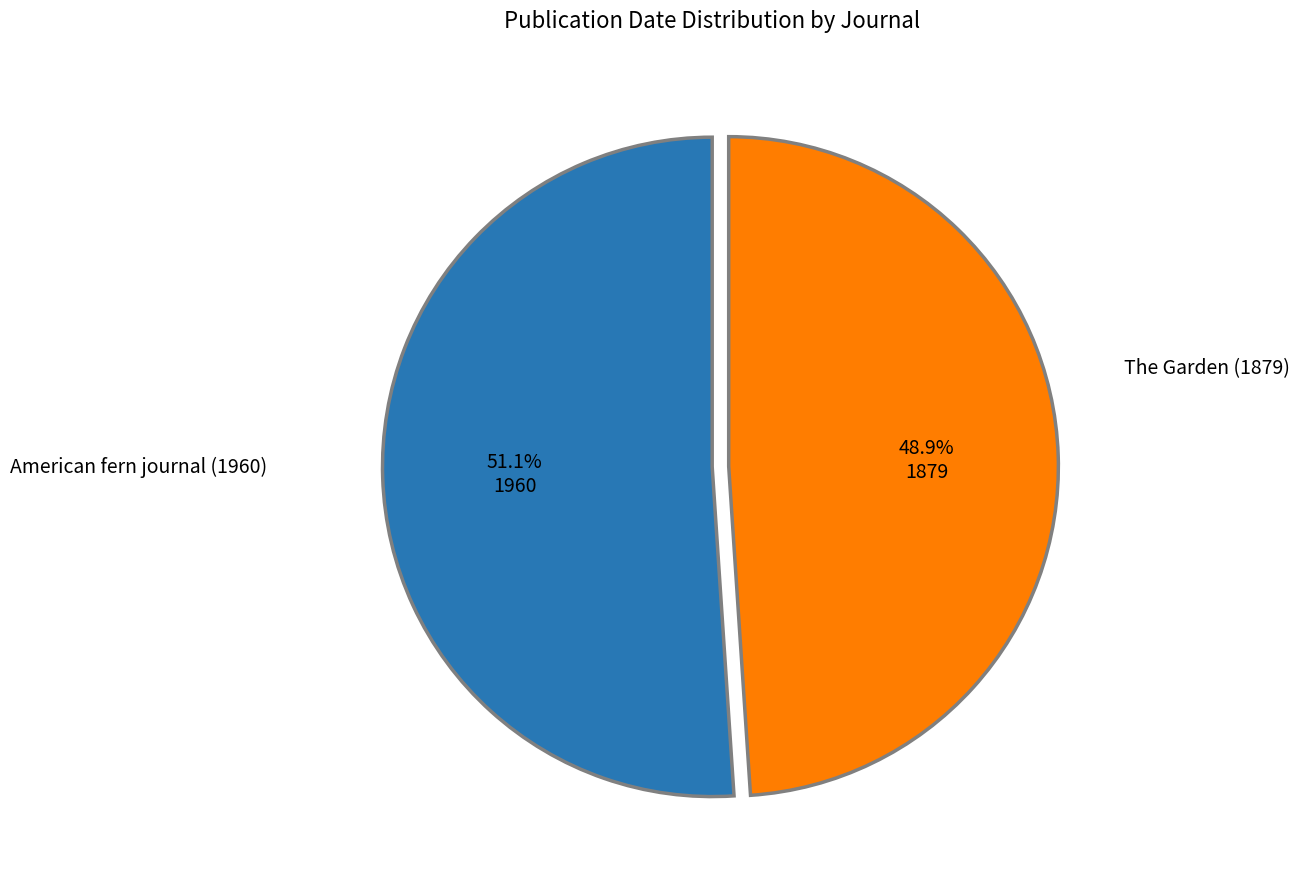

What is the largest slice in the pie chart?

American fern journal (1960)